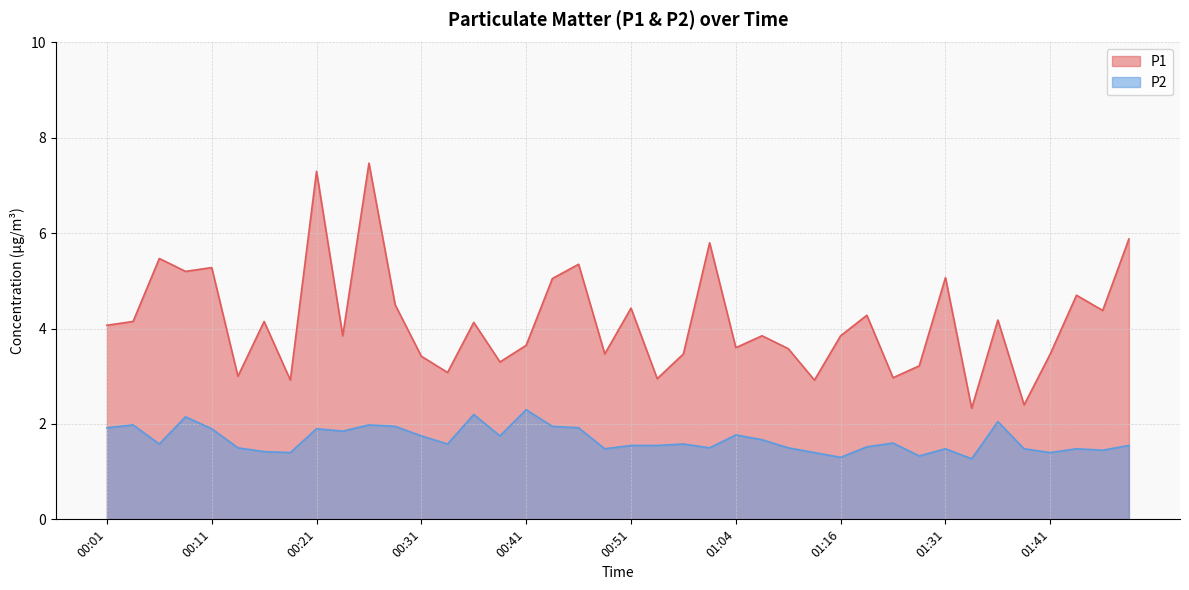

Reading right to left, list all the values displayed in this chart.

P1: 5.9	4.4	4.7	3.5	2.4	4.2	2.3	5.1	3.2	3.0	4.3	3.9	2.9	3.6	3.9	3.6	5.8	3.5	3.0	4.4	3.5	5.3	5.0	3.6	3.3	4.1	3.1	3.4	4.5	7.5	3.9	7.3	2.9	4.2	3.0	5.3	5.2	5.5	4.2	4.1
P2: 1.6	1.4	1.5	1.4	1.5	2.0	1.3	1.5	1.3	1.6	1.5	1.3	1.4	1.5	1.7	1.8	1.5	1.6	1.6	1.6	1.5	1.9	1.9	2.3	1.8	2.2	1.6	1.8	1.9	2.0	1.9	1.9	1.4	1.4	1.5	1.9	2.1	1.6	2.0	1.9